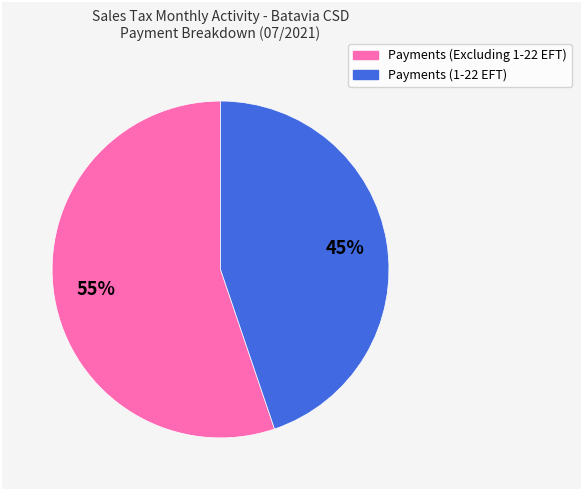

True or false: Payments (Excluding 1-22 EFT) accounts for 55% of the total.

True